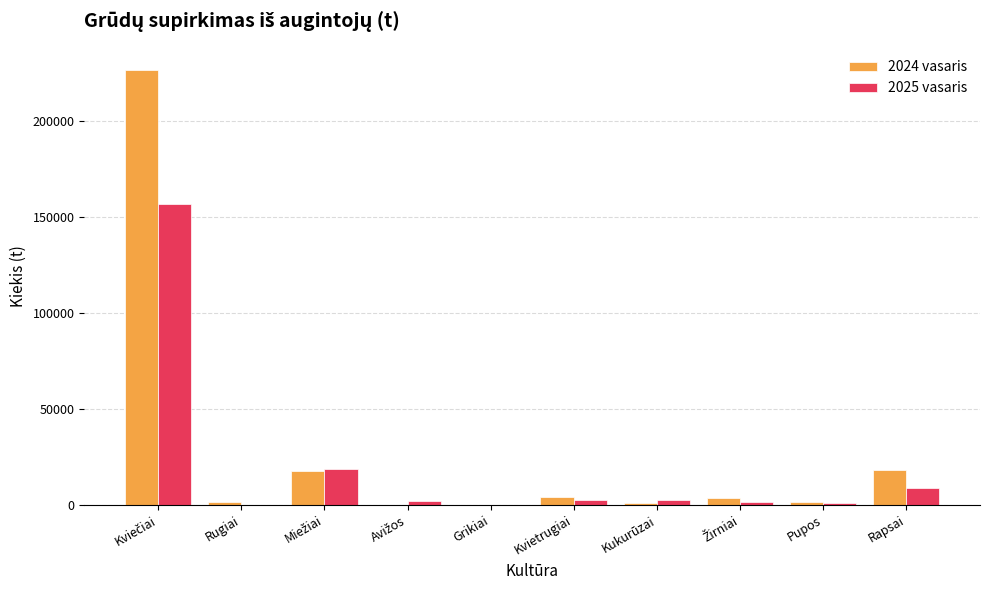

The 2024 vasaris series shows 18429.9 at Rapsai. True or false?

True